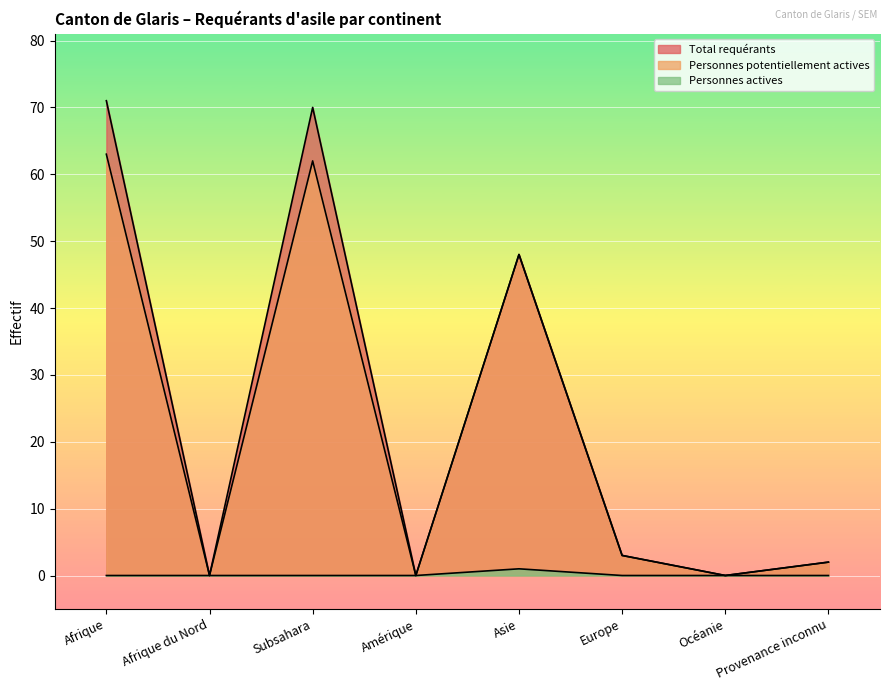

True or false: Personnes actives has more than 0 interior local peaks.

True